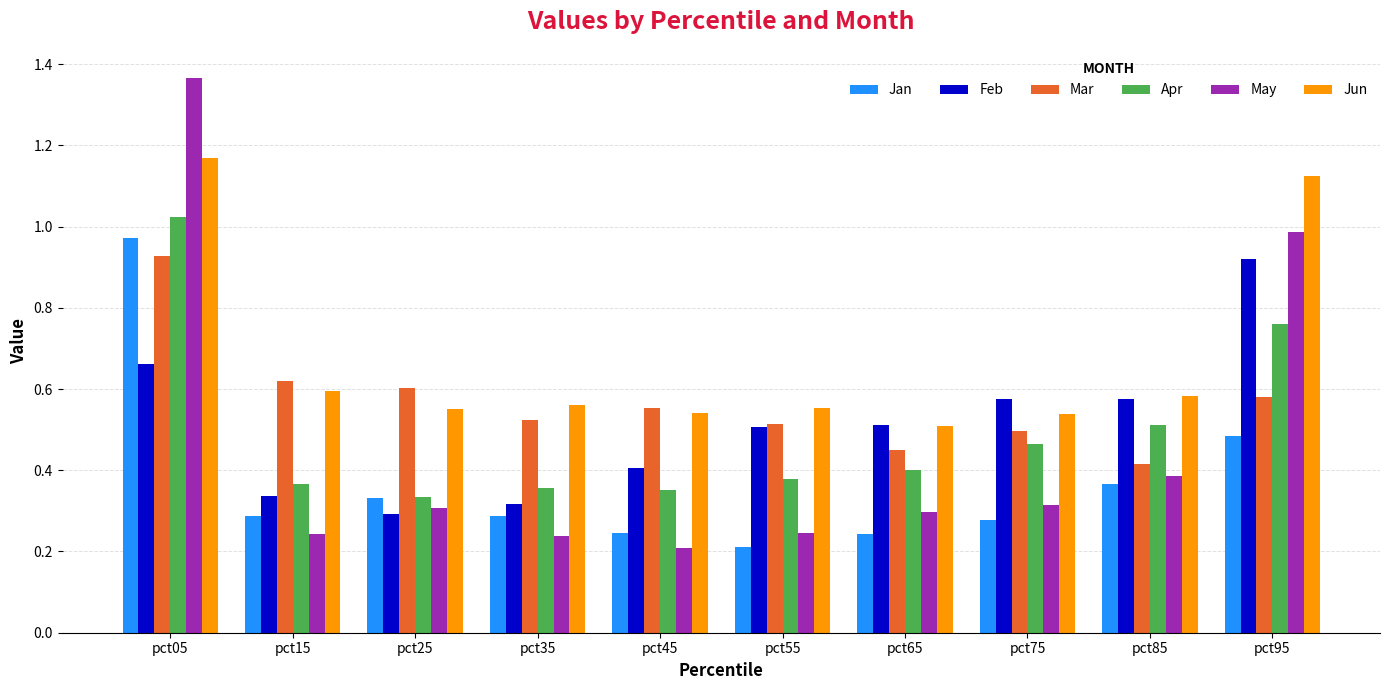

Which series changed the most between pct35 and pct75?

Feb